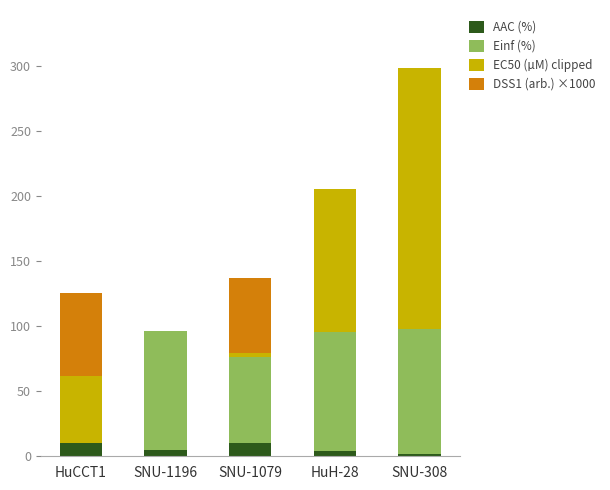

At which category is the sum across all series the highest?

SNU-308